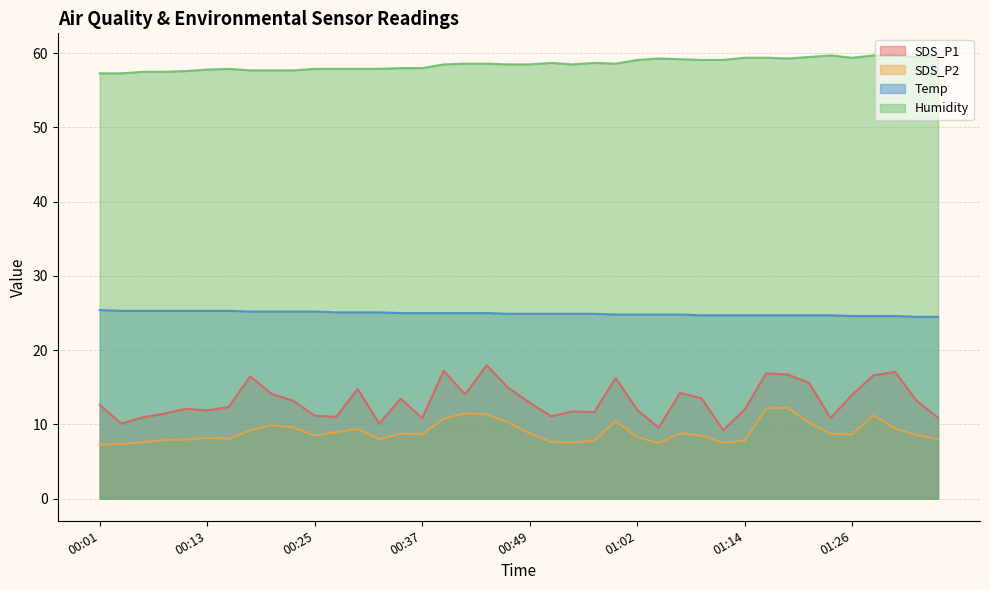

What is the minimum value for Temp?

24.5